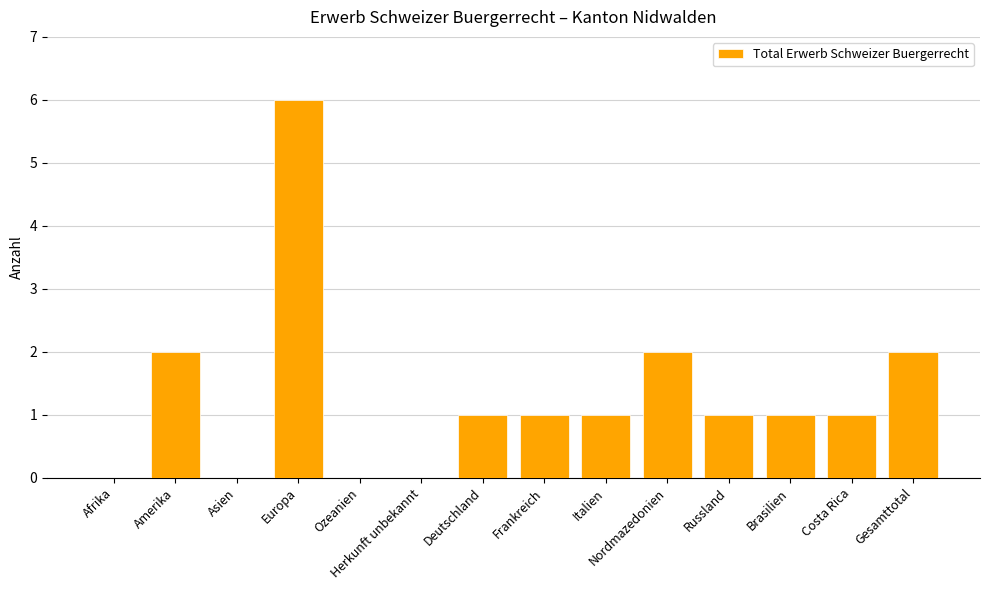

Reading right to left, what are all the values shown in this chart?

Gesamttotal=2	Costa Rica=1	Brasilien=1	Russland=1	Nordmazedonien=2	Italien=1	Frankreich=1	Deutschland=1	Herkunft unbekannt=0	Ozeanien=0	Europa=6	Asien=0	Amerika=2	Afrika=0